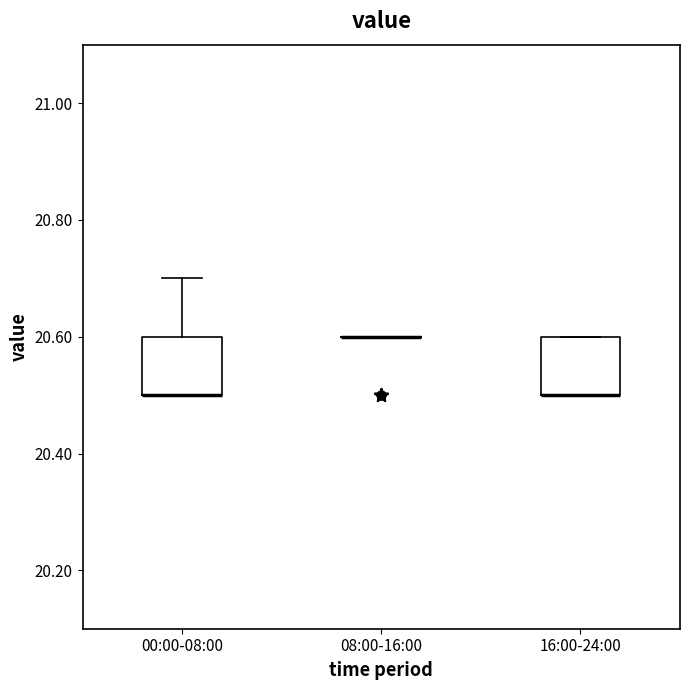

Reading left to right, read every box against the y-axis: the position of its median line, the range the box covers, and the ends of its whiskers. The values are not printed on the chart, so give them approximately, as read against the axis.

00:00-08:00: median 20.5 (drawn on the box's lower edge), box 20.5 to 20.6, whiskers 20.5 to 20.7
08:00-16:00: box collapsed to a line at 20.6, whiskers 20.6 to 20.6
16:00-24:00: median 20.5 (drawn on the box's lower edge), box 20.5 to 20.6, whiskers 20.5 to 20.6